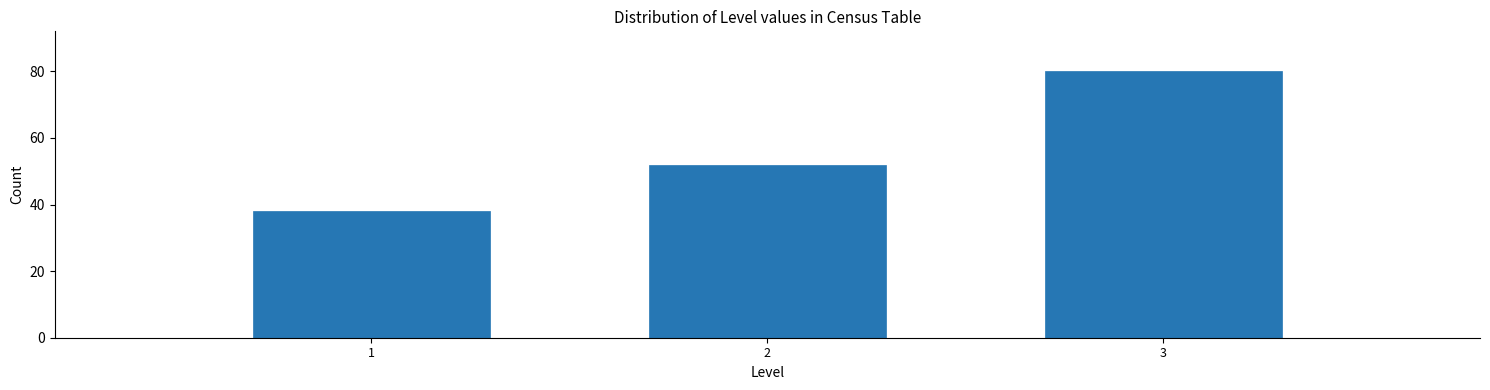

Reading right to left, list all the values displayed in this chart.

3=80	2=52	1=38